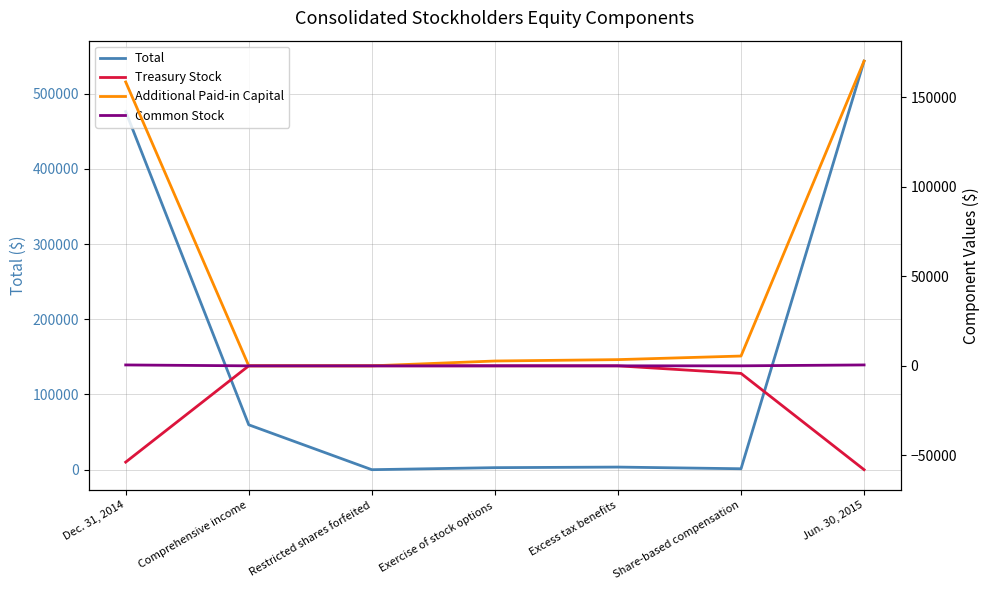

Which series has the largest range (max minus min)?

Total